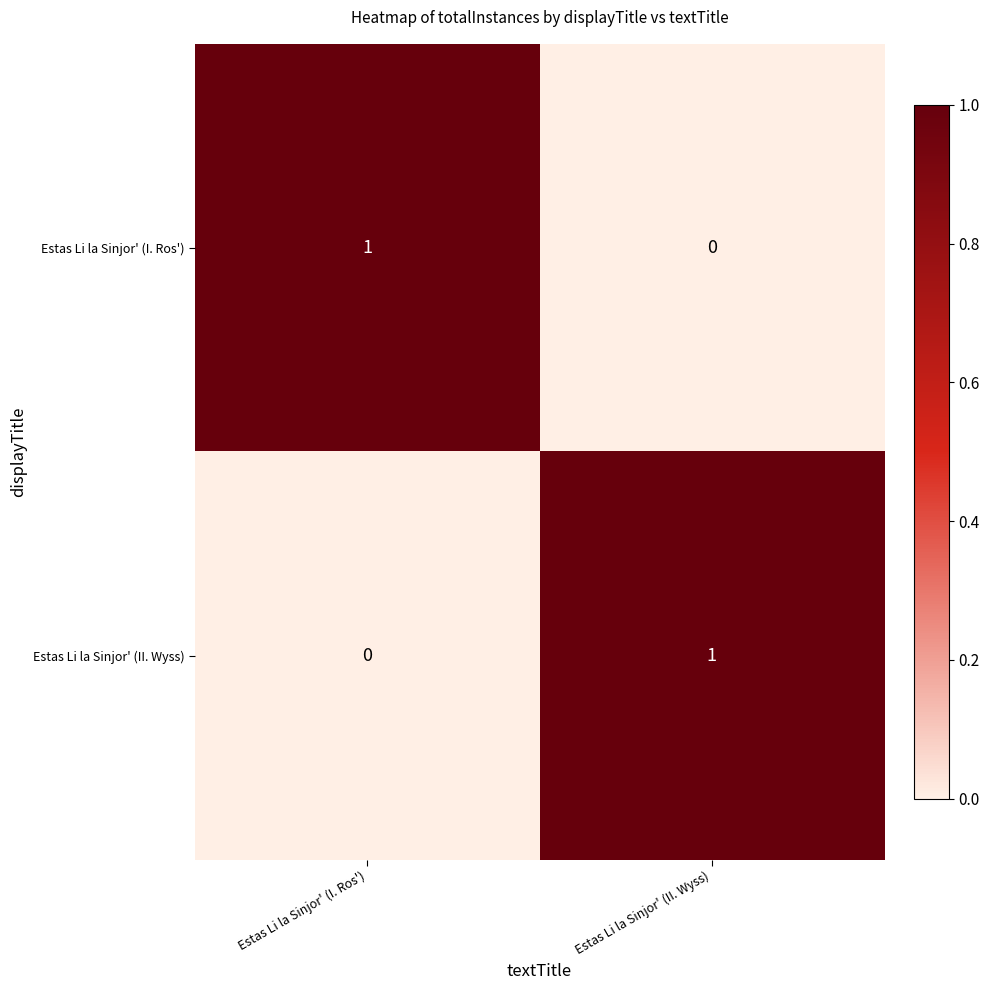

How many data points does each series have?

2